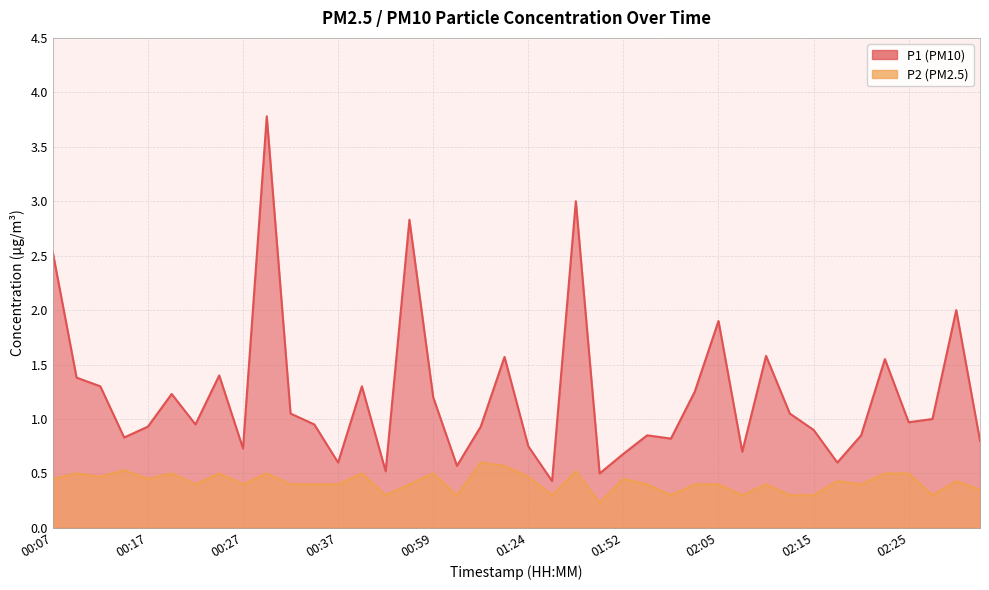

Count the P2 values in the range 0 to 1.

40